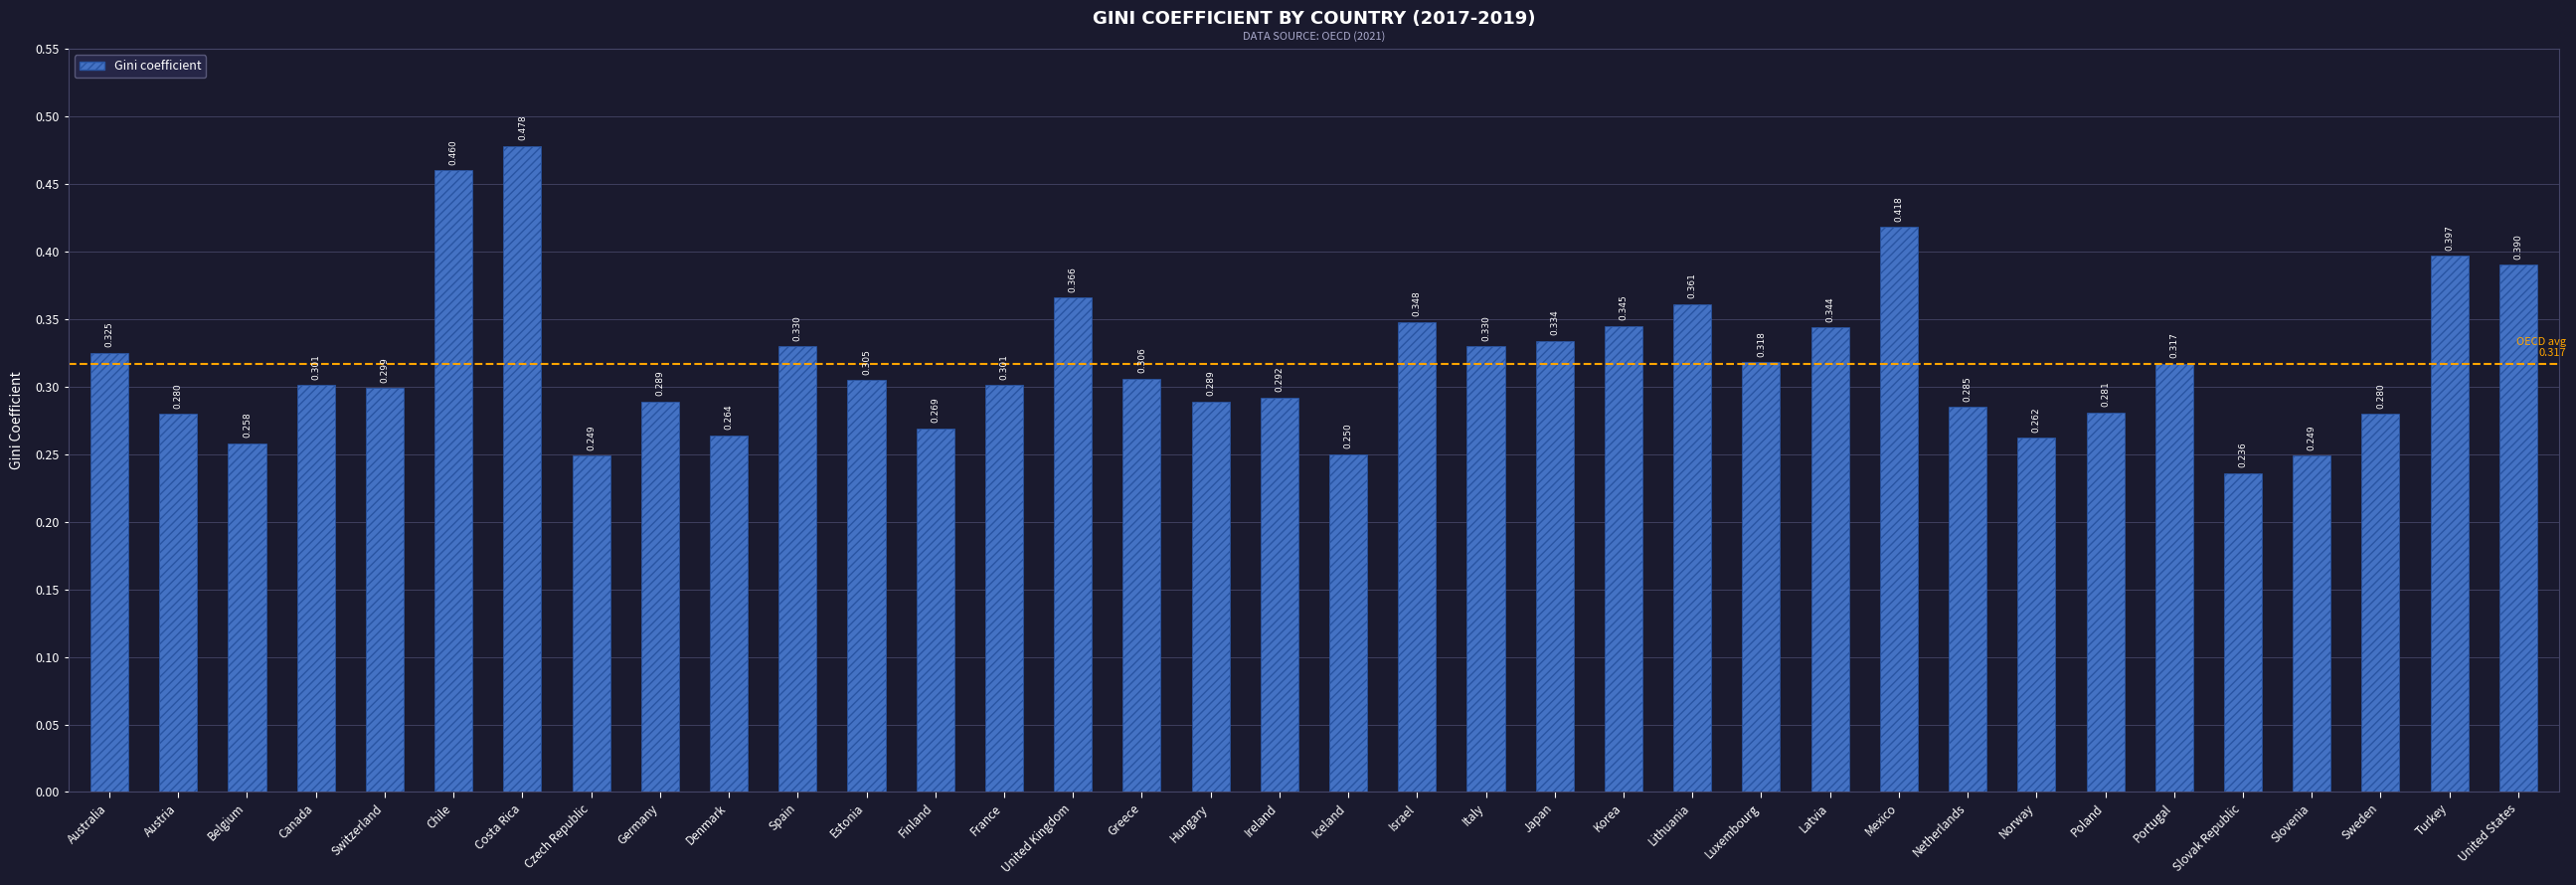

Count the number of data series in this chart.

1